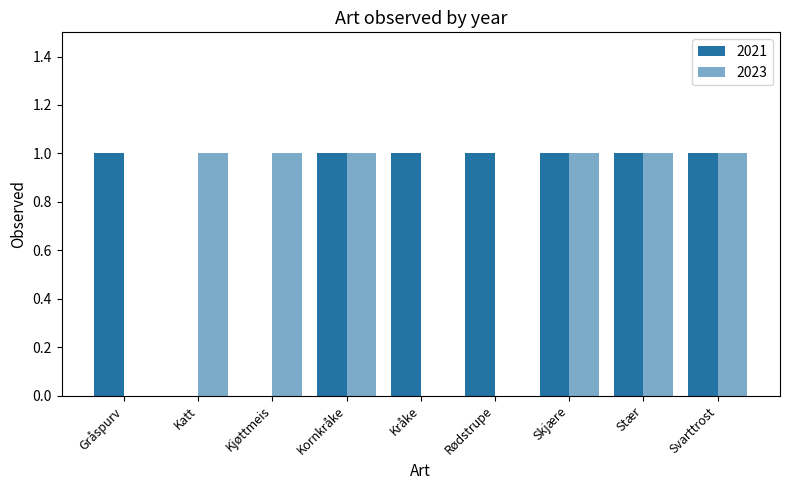

Which series changed the most between Katt and Kråke?

2021